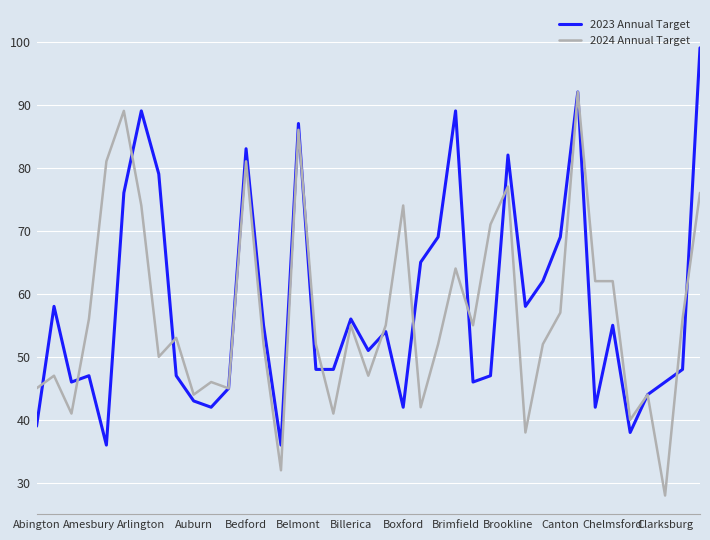

Rank the series by their average value, from highest to lowest.

2023 Annual Target, 2024 Annual Target